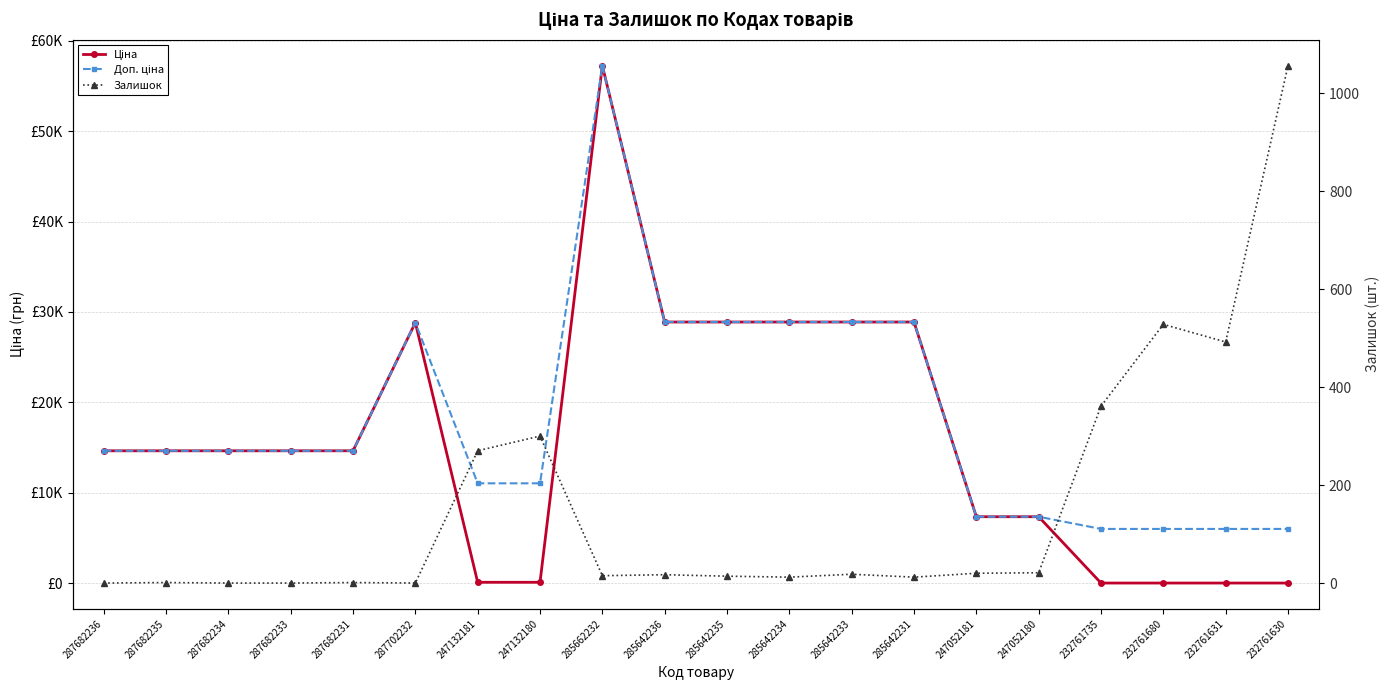

Which series has the largest range (max minus min)?

Ціна